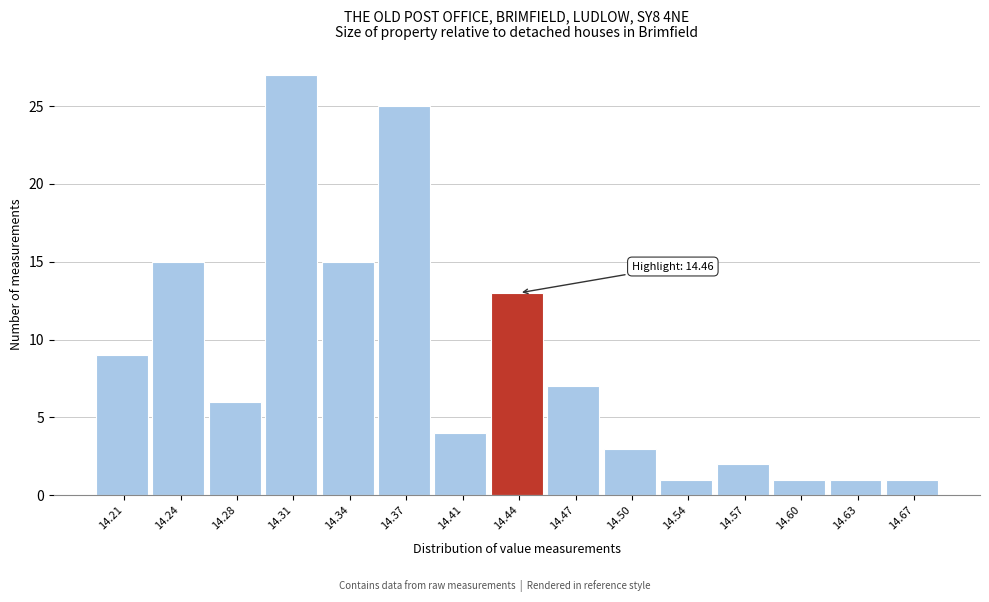

Reading right to left, extract all data points from this chart.

1	1	1	2	1	3	7	13	4	25	15	27	6	15	9